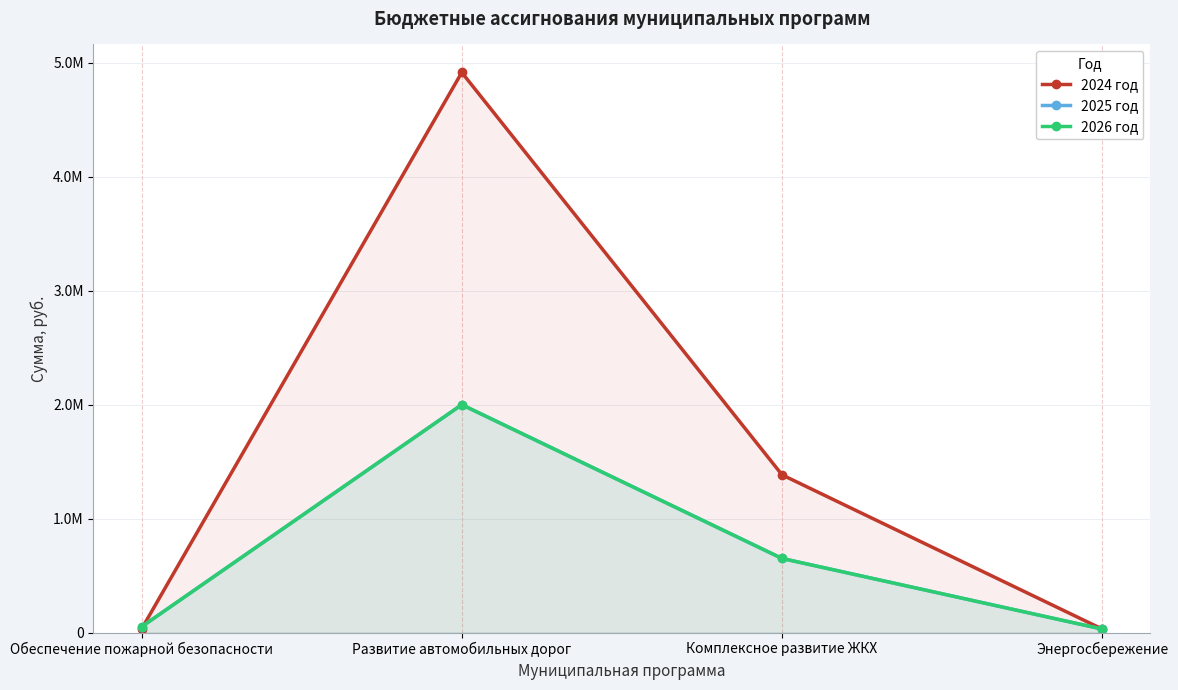

True or false: 2024 год and 2026 год cross at least once.

True